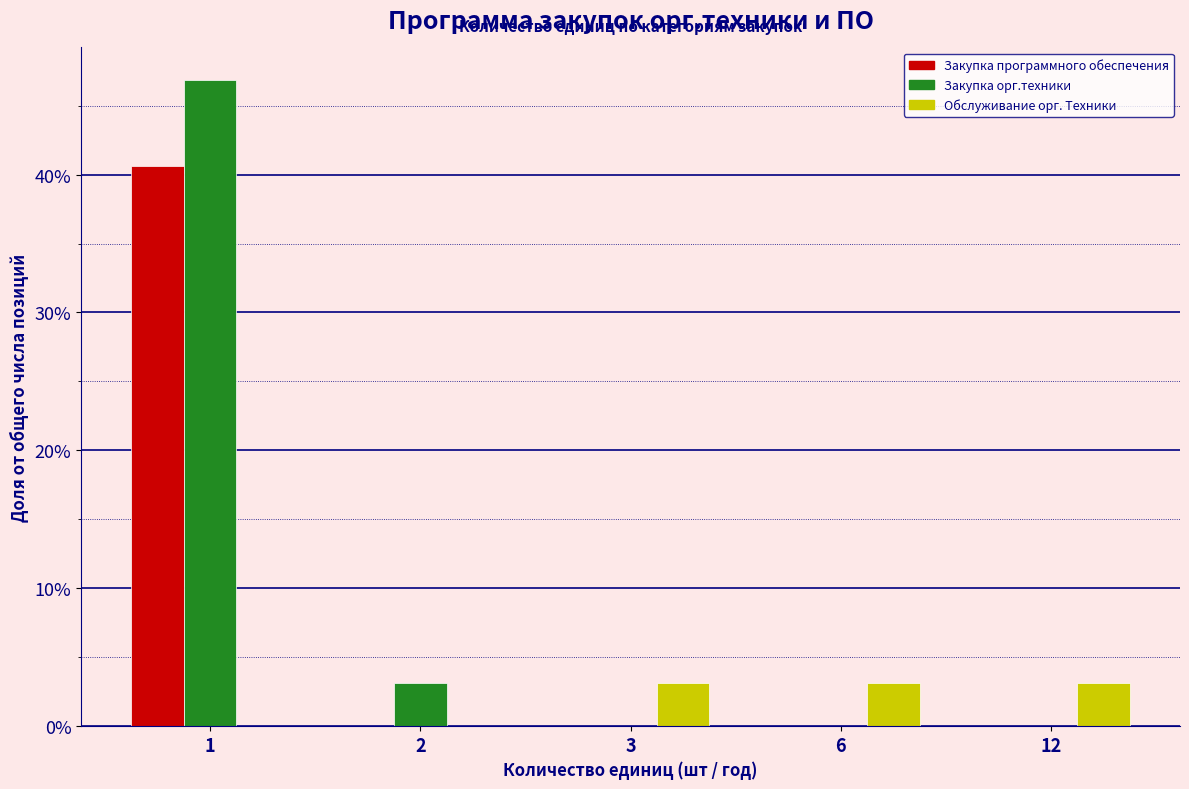

Reading left to right, extract all data points from this chart.

Закупка программного обеспечения: 1=40.6	2=0.0	3=0.0	6=0.0	12=0.0
Закупка орг.техники: 1=46.9	2=3.1	3=0.0	6=0.0	12=0.0
Обслуживание орг. Техники: 1=0.0	2=0.0	3=3.1	6=3.1	12=3.1